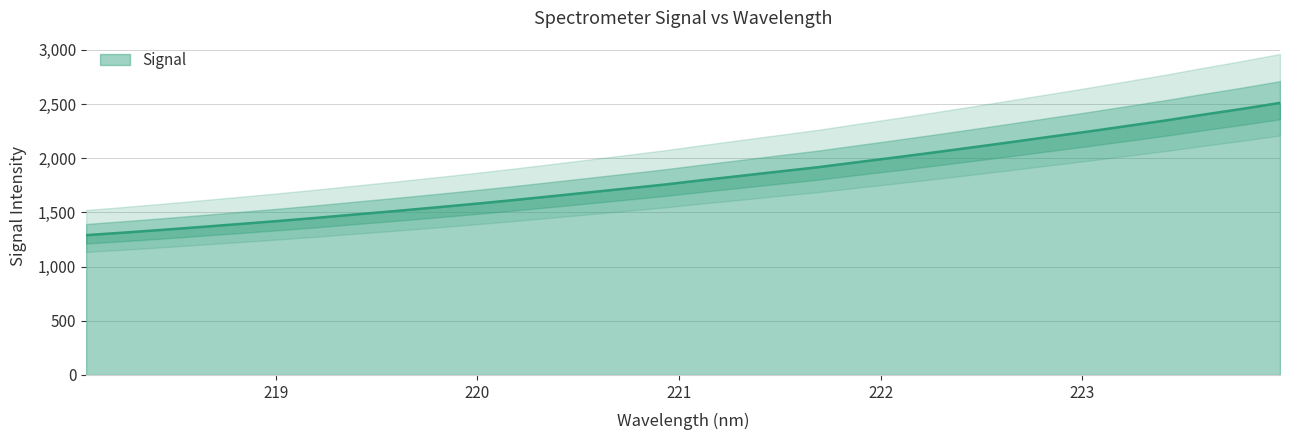

How many data points are less than 1797?

16